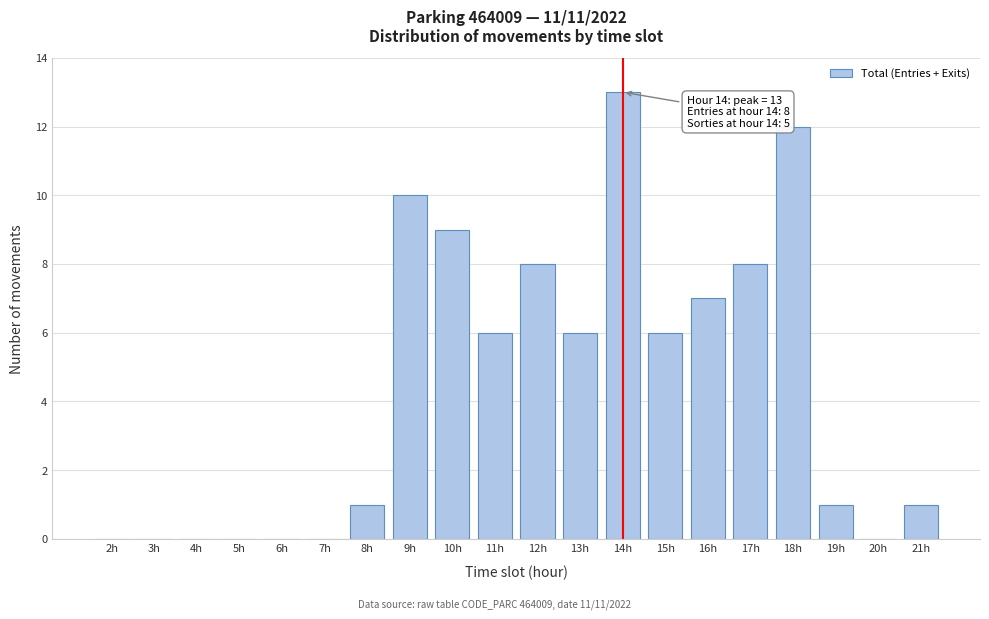

Reading left to right, transcribe all the data shown in this chart.

2h=0	3h=0	4h=0	5h=0	6h=0	7h=0	8h=1	9h=10	10h=9	11h=6	12h=8	13h=6	14h=13	15h=6	16h=7	17h=8	18h=12	19h=1	20h=0	21h=1